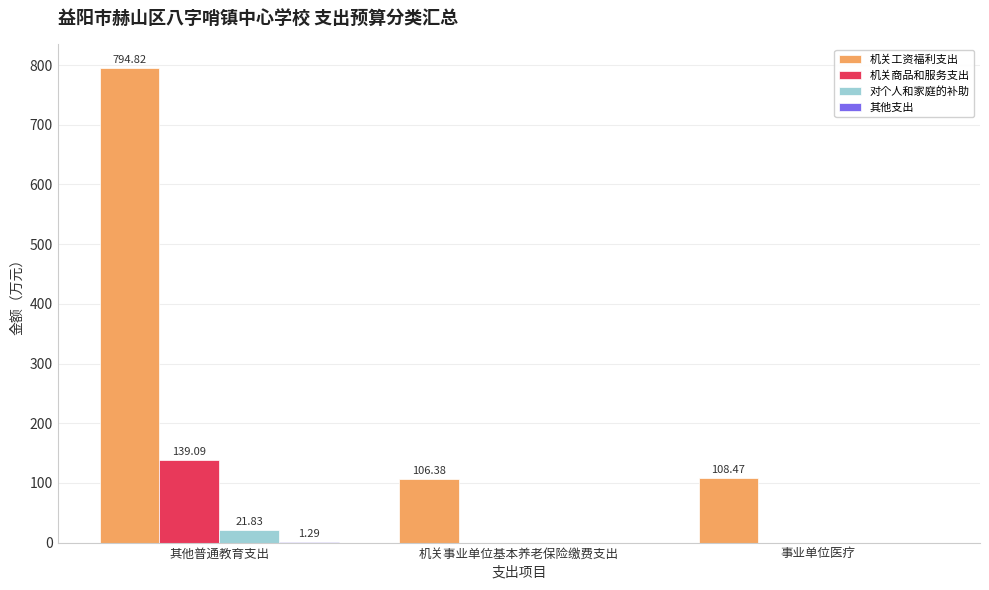

Which series changed the most between 其他普通教育支出 and 事业单位医疗?

机关工资福利支出